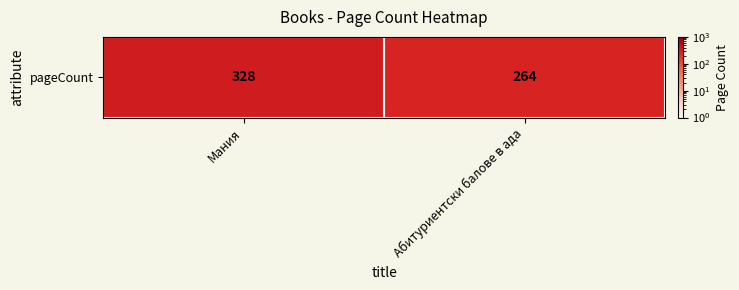

Is it true that the value at Мания is 156?

False